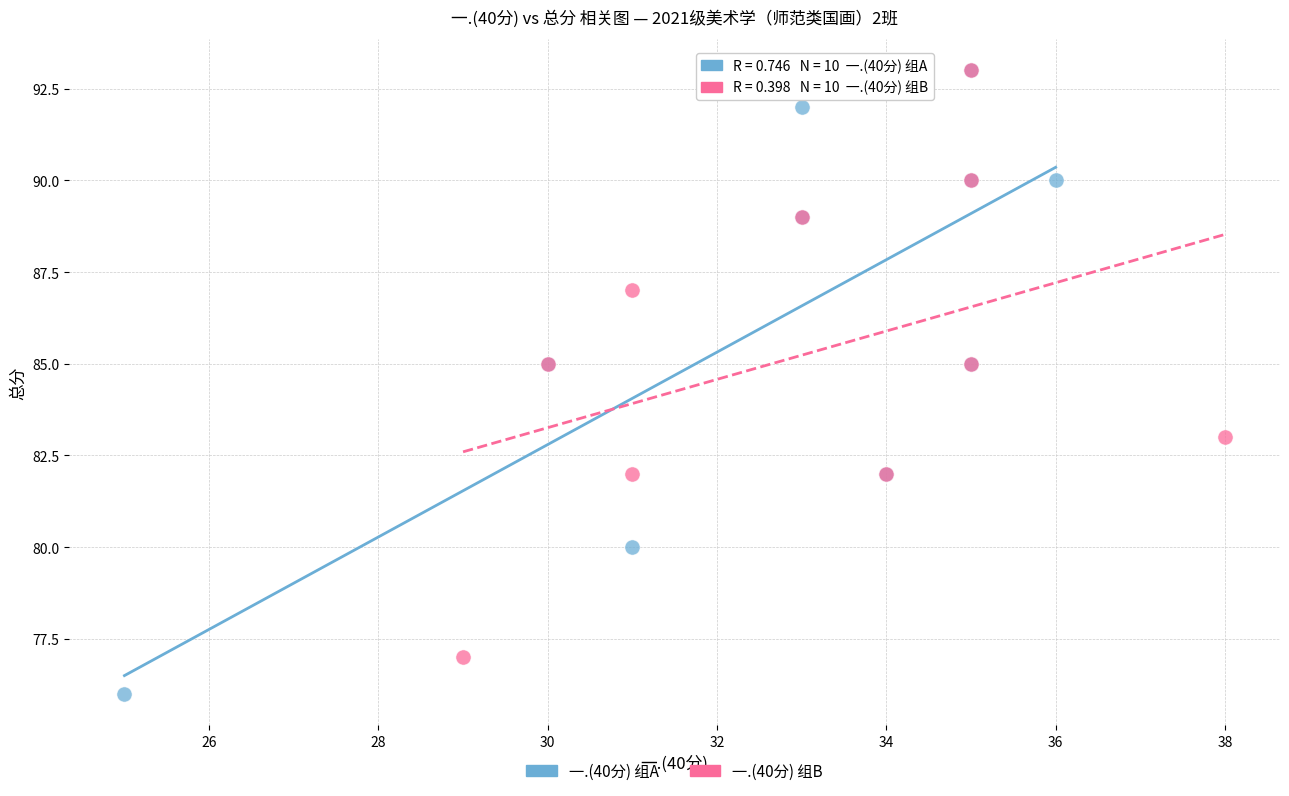

Which series has the widest spread of Y values?

一.(40分) 组A